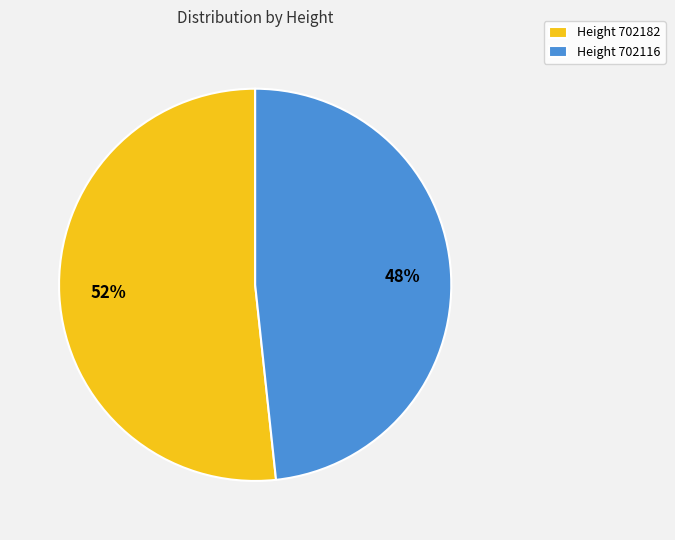

How many segments does this pie chart have?

2